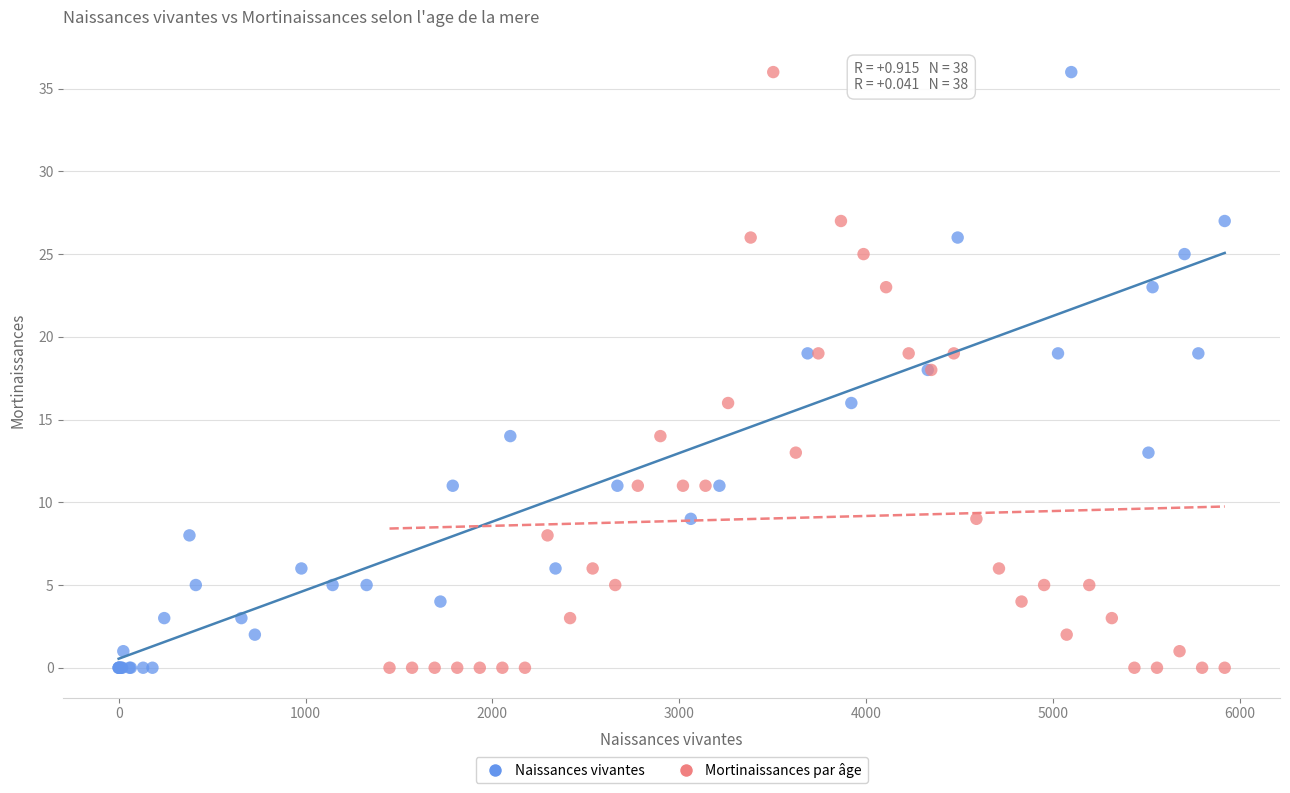

What are all the series names shown in the legend?

Naissances vivantes, Mortinaissances par âge